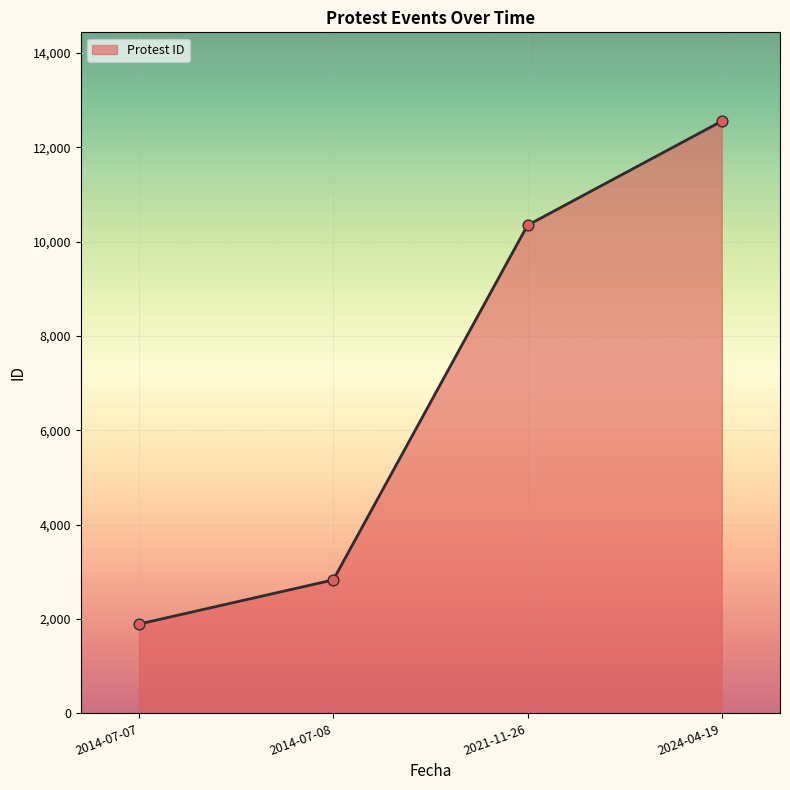

What is the change in value from 2021-11-26 to 2024-04-19?

+2207